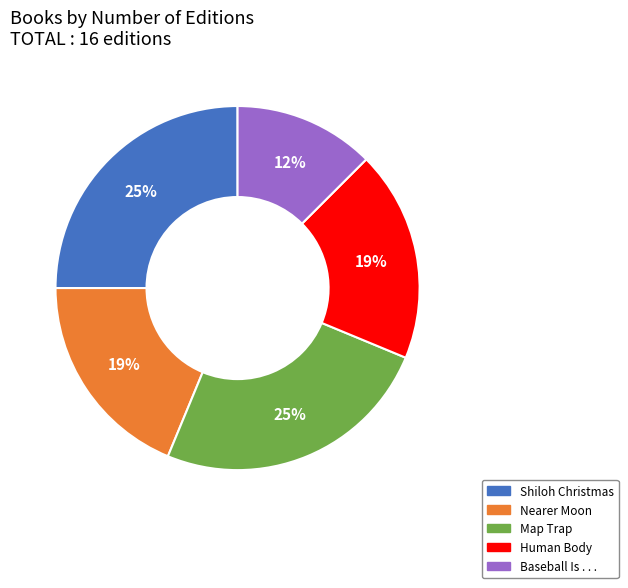

Combined, do Human Body and Map Trap account for over 50%?

No